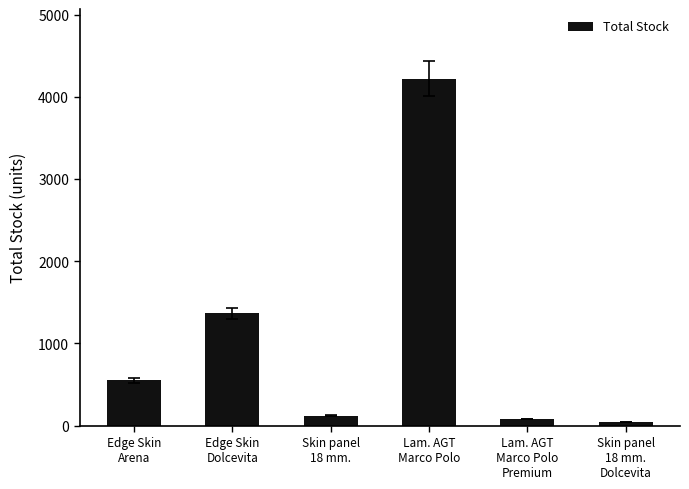

Reading right to left, extract all data points from this chart.

Skin panel
18 mm.
Dolcevita=41	Lam. AGT
Marco Polo
Premium=78	Lam. AGT
Marco Polo=4224	Skin panel
18 mm.=120	Edge Skin
Dolcevita=1367	Edge Skin
Arena=550